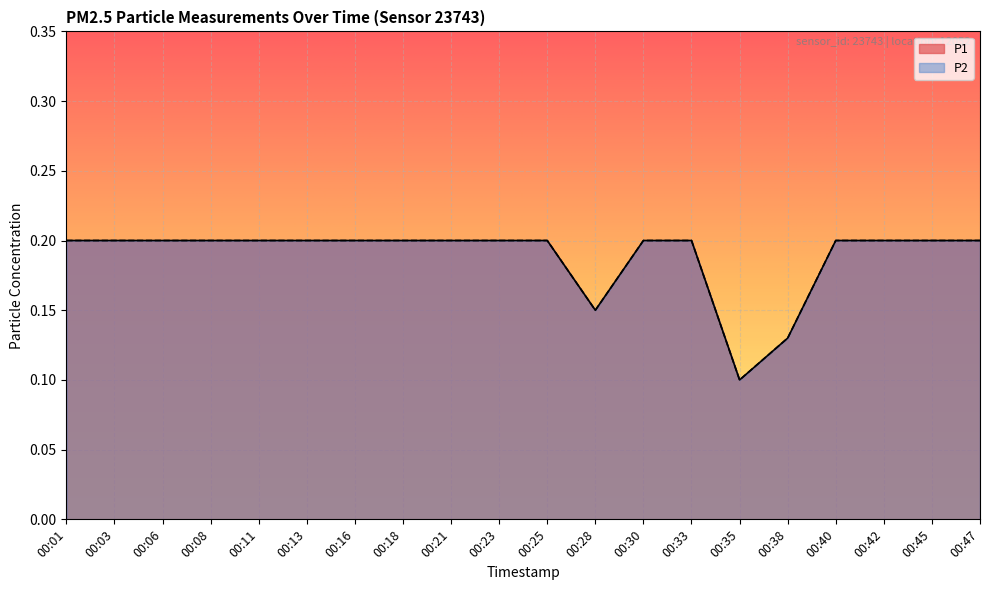

At which category does P2 reach its first local valley?

00:28